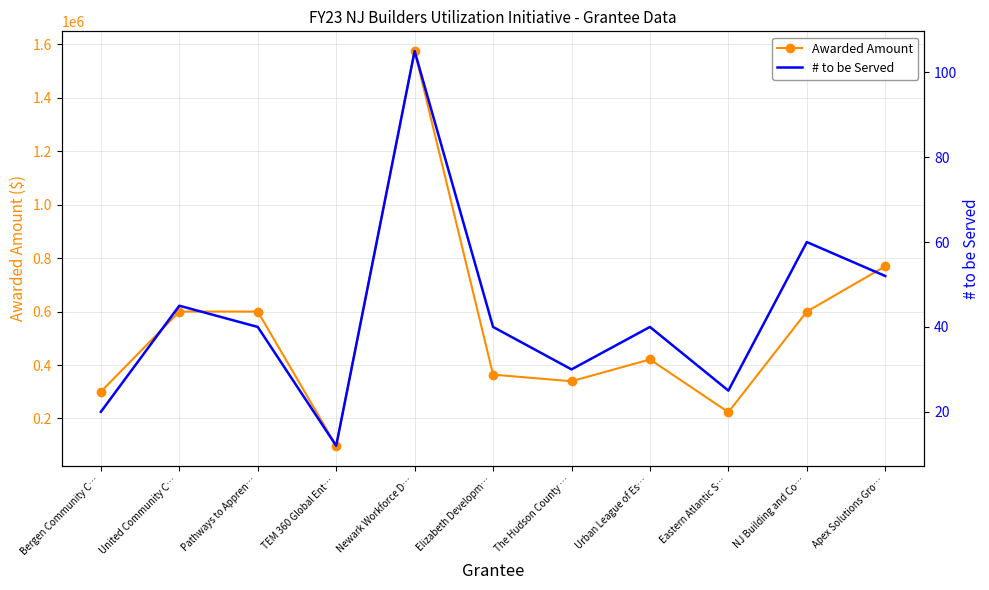

Which category has the highest value across all series?

Newark Workforce D…